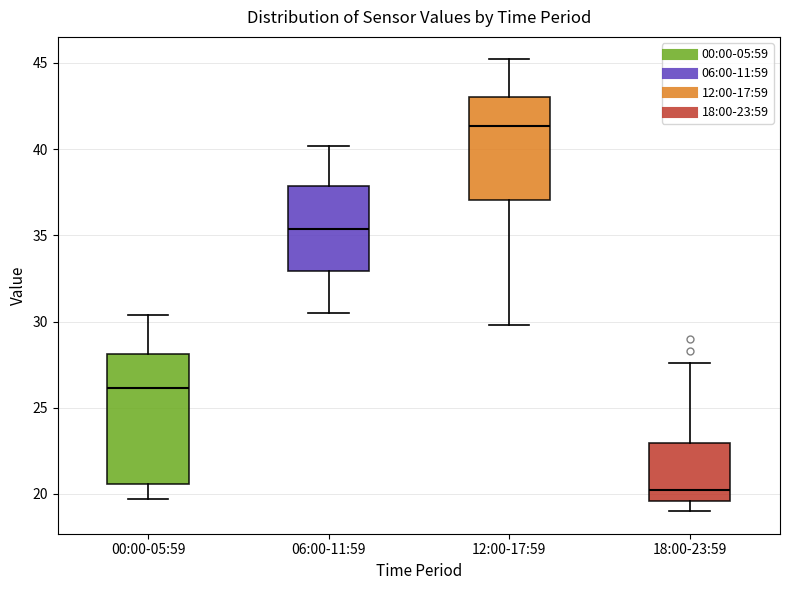

Which box's median line is the lowest?

18:00-23:59